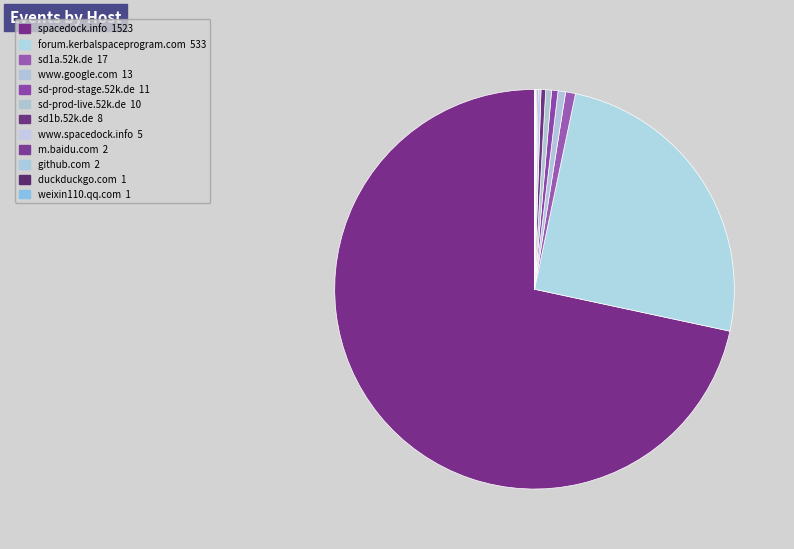

Is it true that duckduckgo.com is 6% of the pie?

False